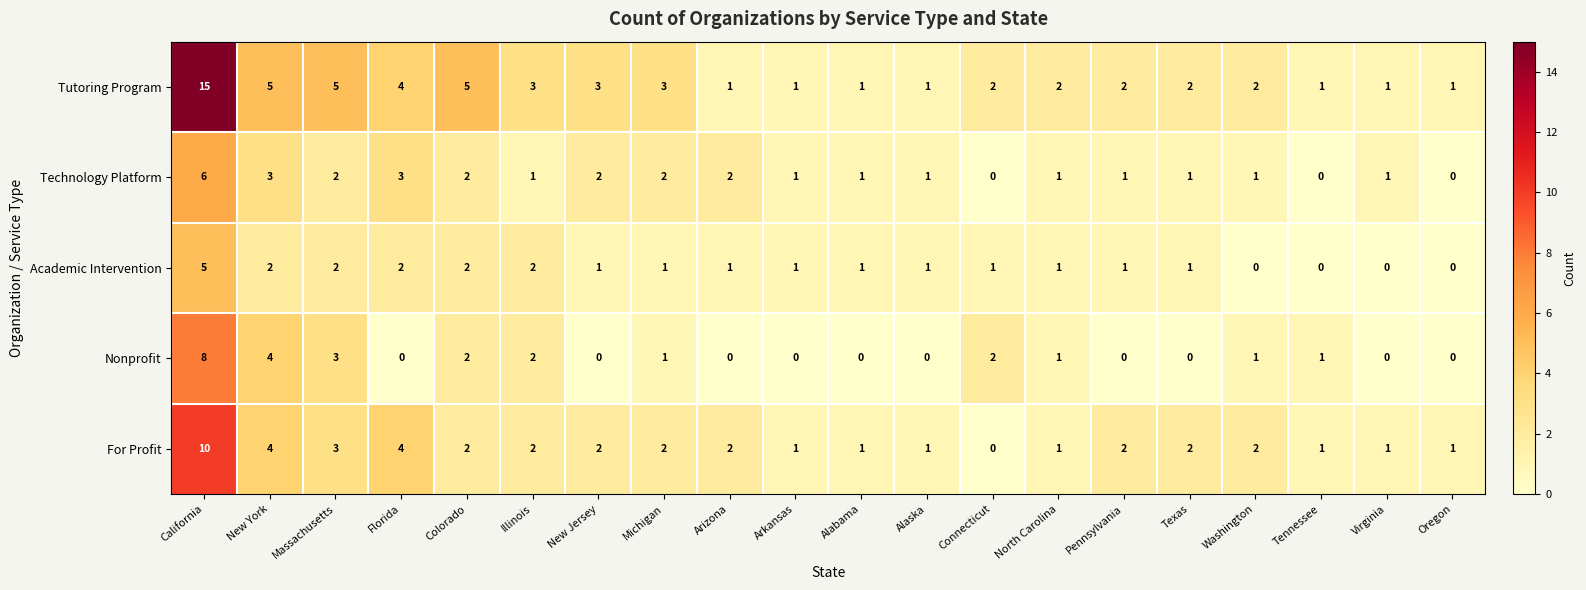

Count the Technology Platform values in the range 1 to 2.

14